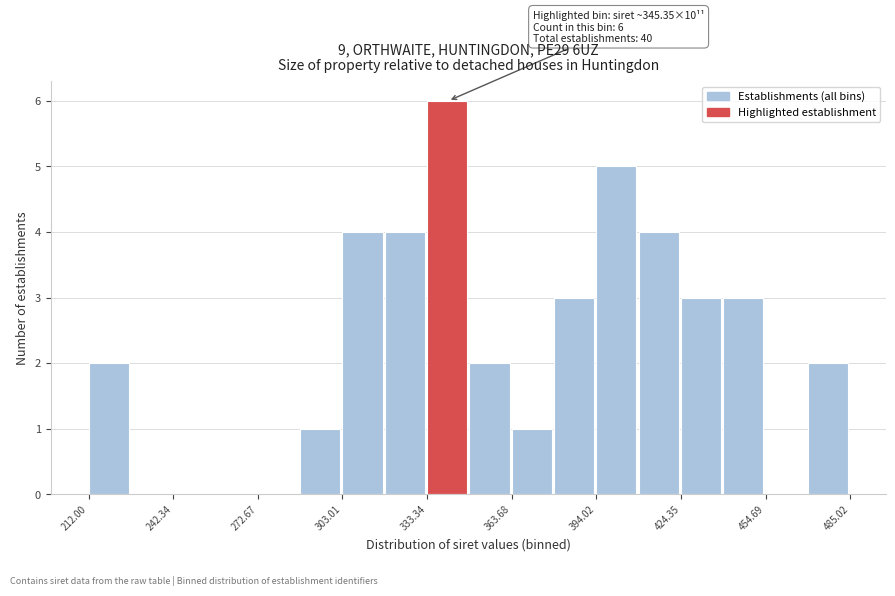

Read against the x-axis, roughly where is the centre of the tallest bar?

340